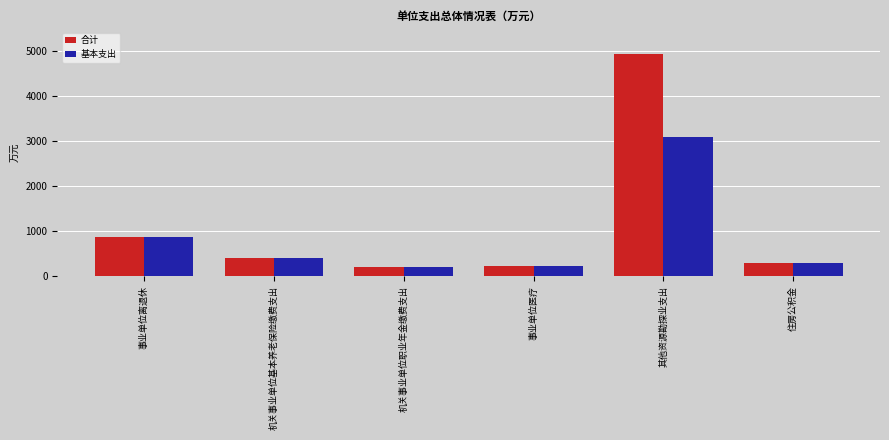

The 合计 series shows 1758.9 at 其他资源勘探业支出. True or false?

False